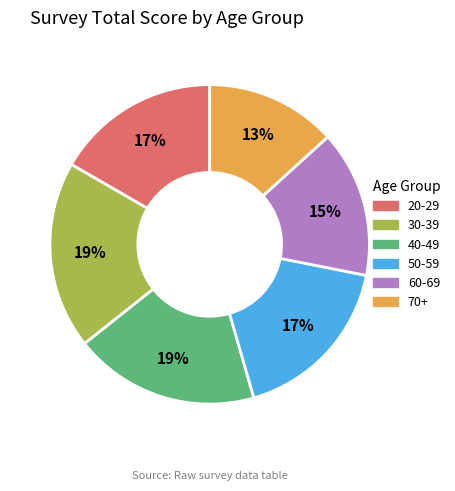

Which slice is the smallest?

70+